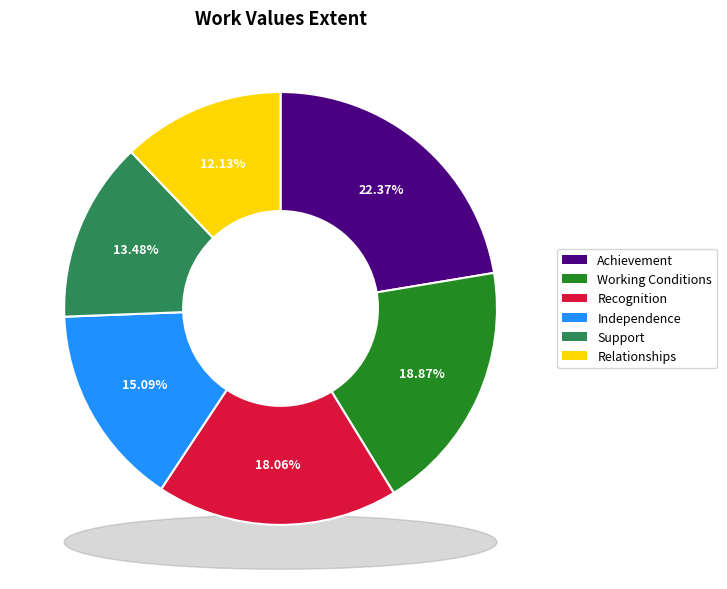

Is there a majority slice in this chart?

No